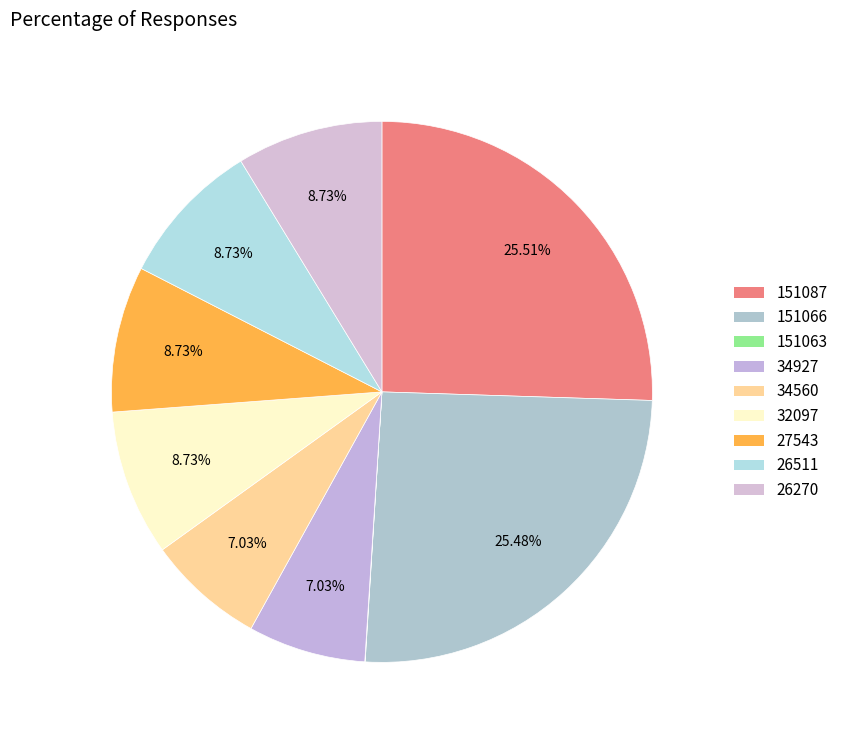

To the nearest percent, what percentage of the pie is 32097?

9%